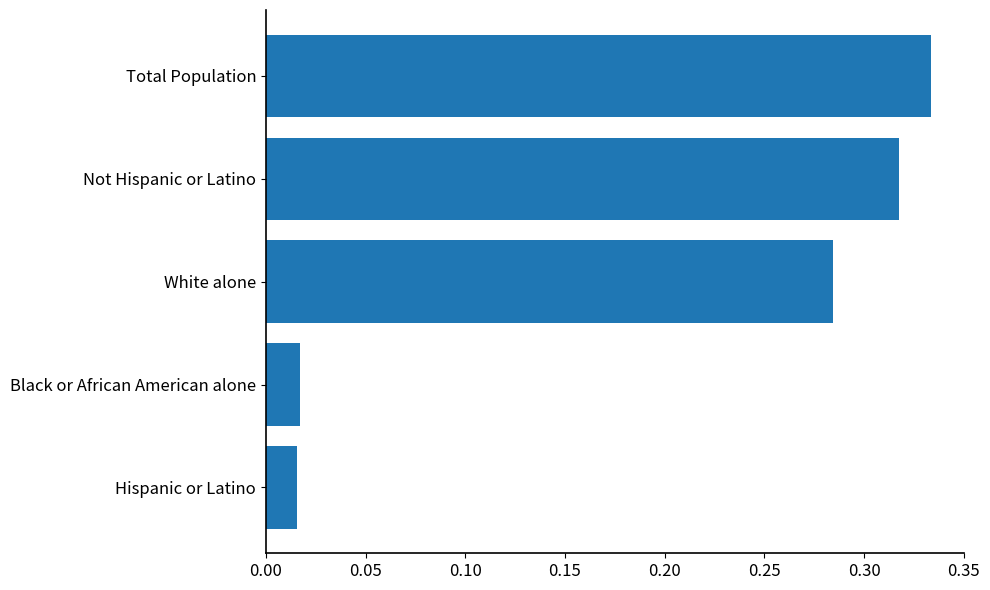

Between Total Population and White alone, which is larger?

Total Population